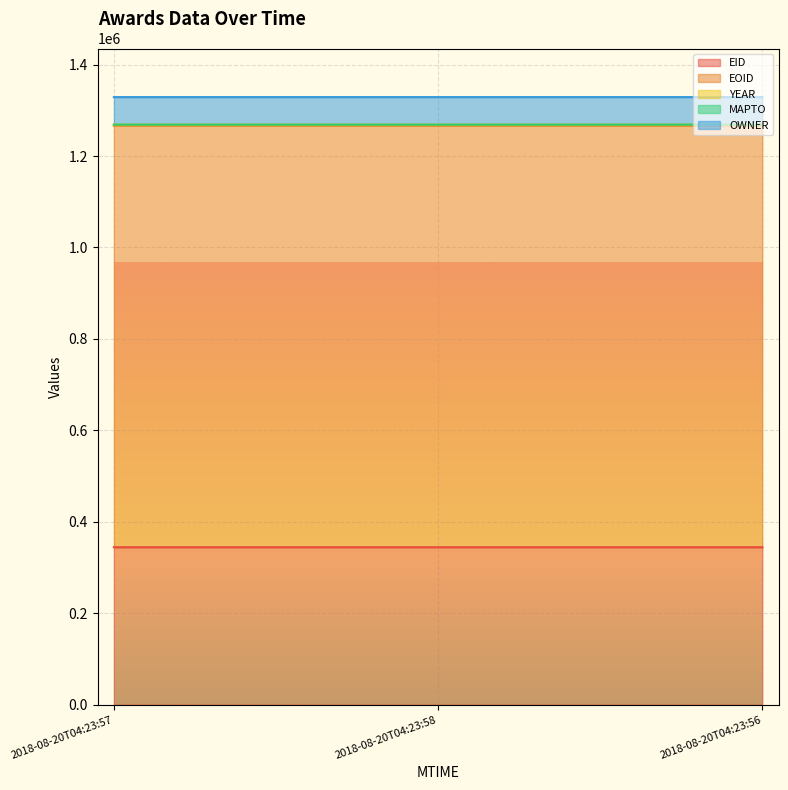

Which category has the lowest value across all series?

2018-08-20T04:23:57